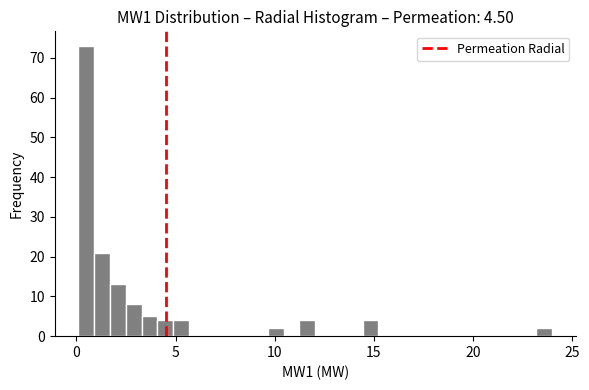

Around what value on the x-axis is the tallest bar? Give the approximate position of its centre, as read against the axis.

0.5